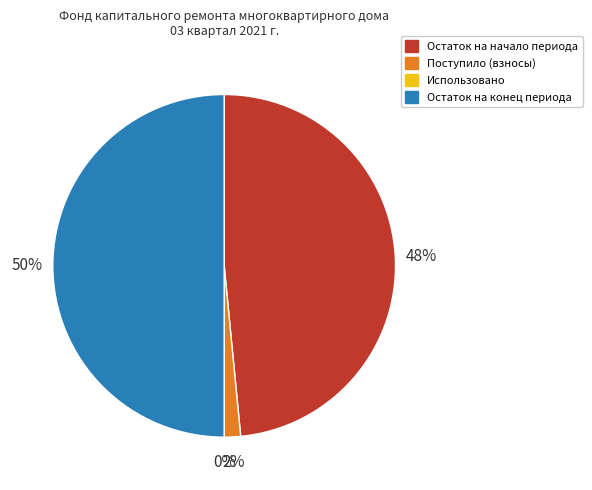

To the nearest percent, what is the average slice percentage?

25%